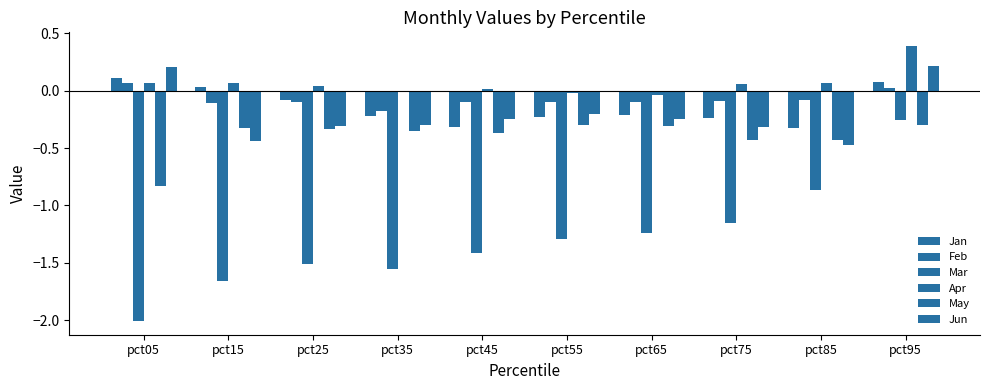

Rank the categories by Apr value from lowest to highest.

pct65, pct55, pct35, pct45, pct25, pct75, pct05, pct85, pct15, pct95